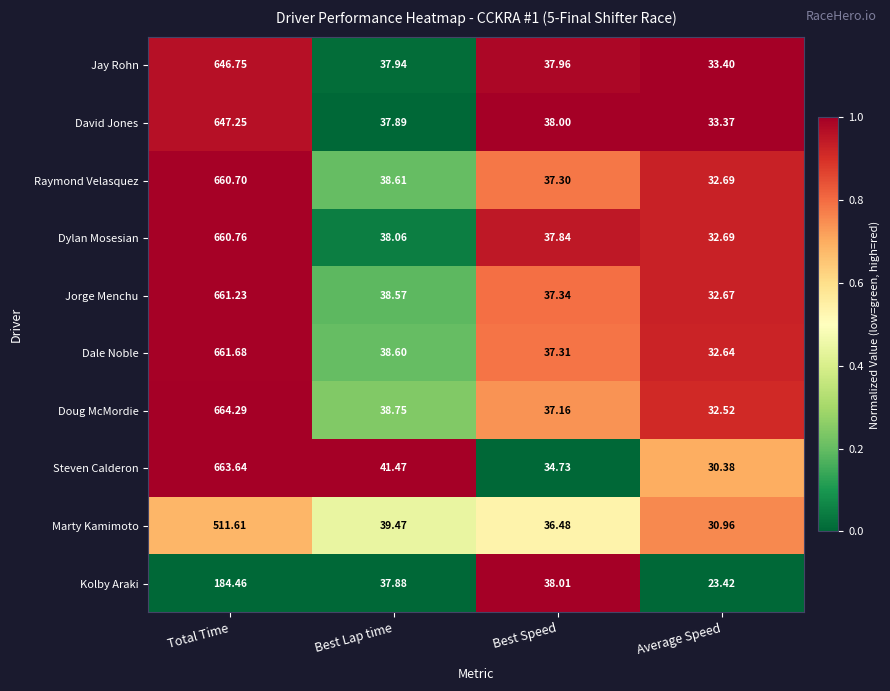

Is the value of Marty Kamimoto at Average Speed greater than the value of Doug McMordie at Best Lap time?

No